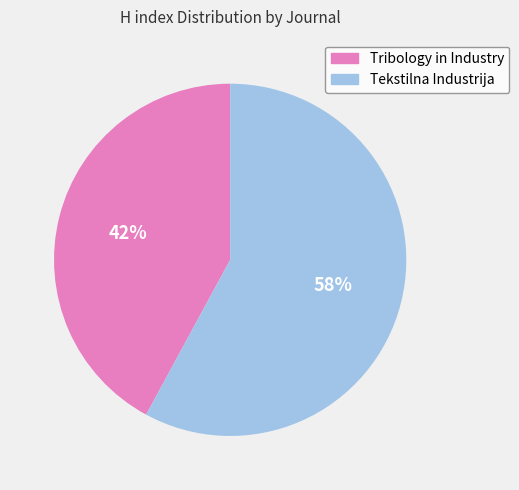

How many slices are in this pie chart?

2